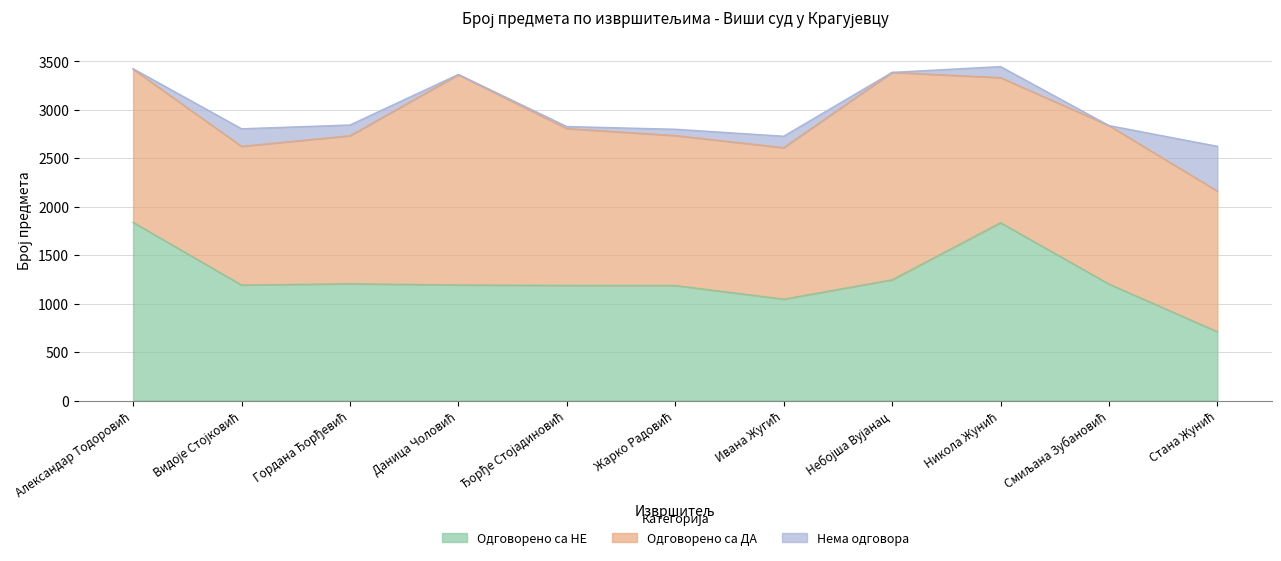

What value does the Одговорено са ДА series have at Гордана Ђорђевић, to the nearest 100?

1500